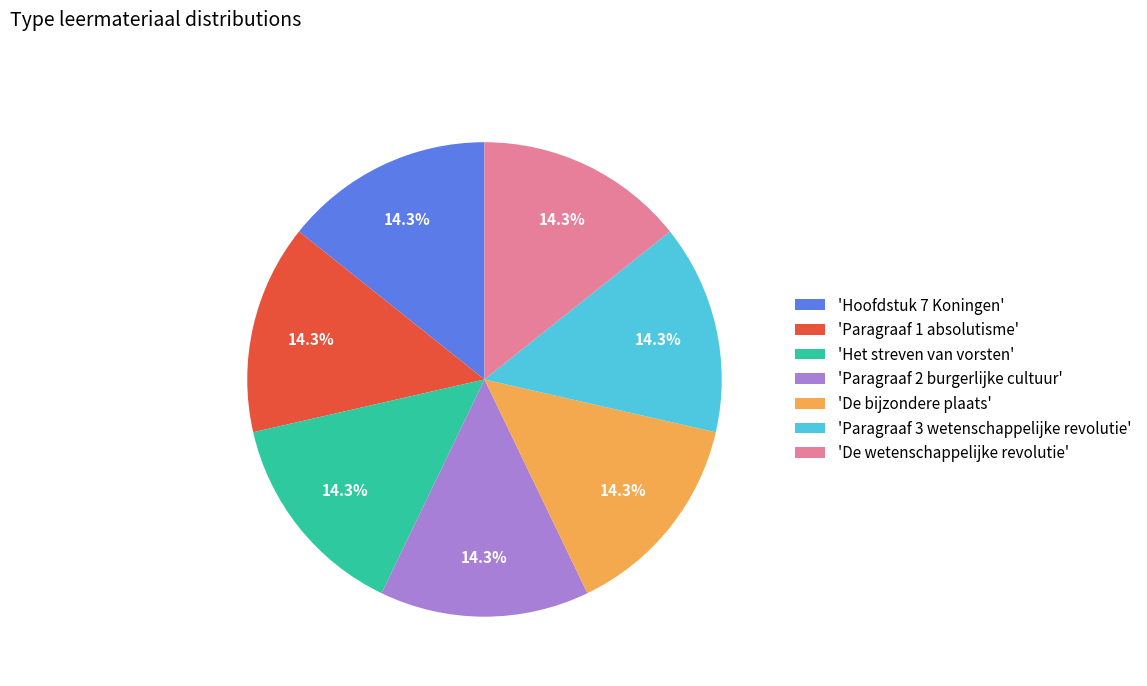

Approximately how many times larger is the value at 'Het streven van vorsten' compared to 'Hoofdstuk 7 Koningen'?

1.0